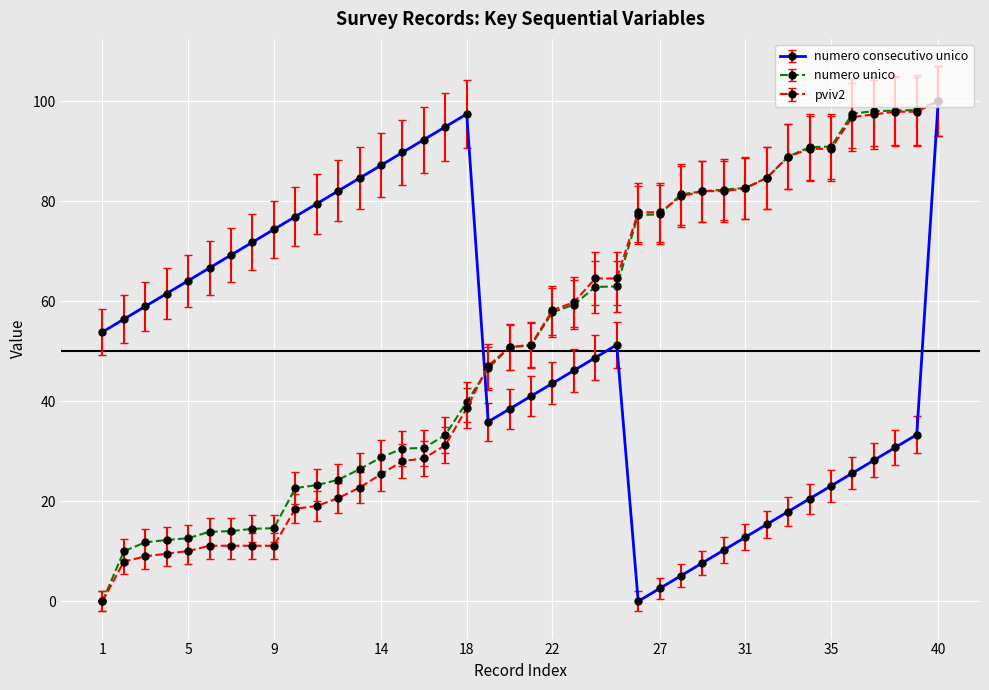

What is the maximum value shown in the chart?

100.0